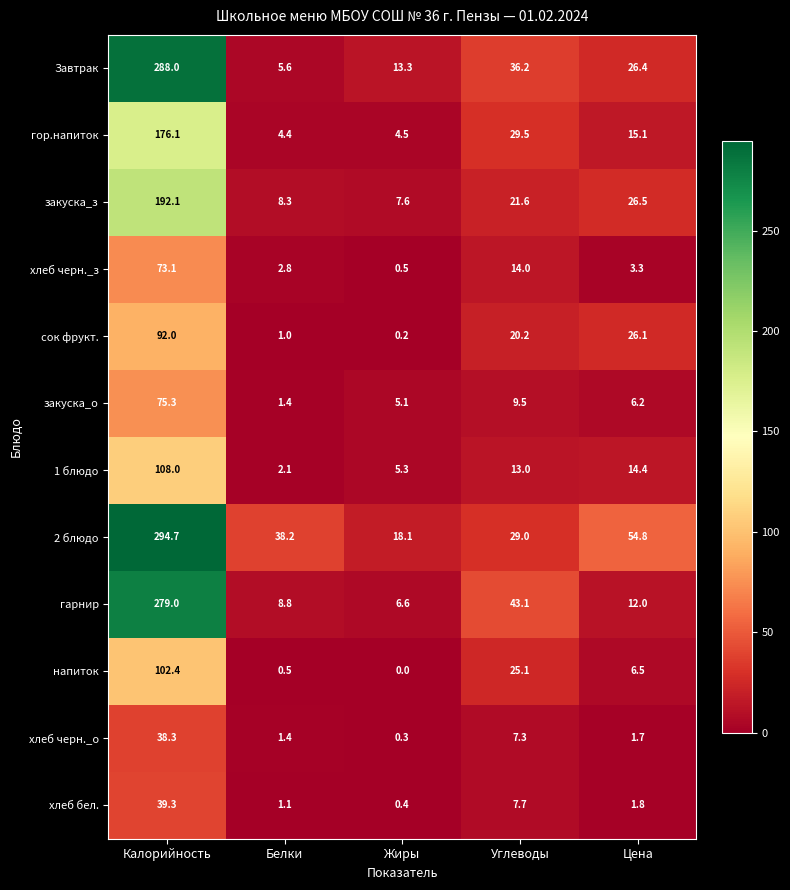

Is it true that закуска_о equals 2.6 at Жиры?

False